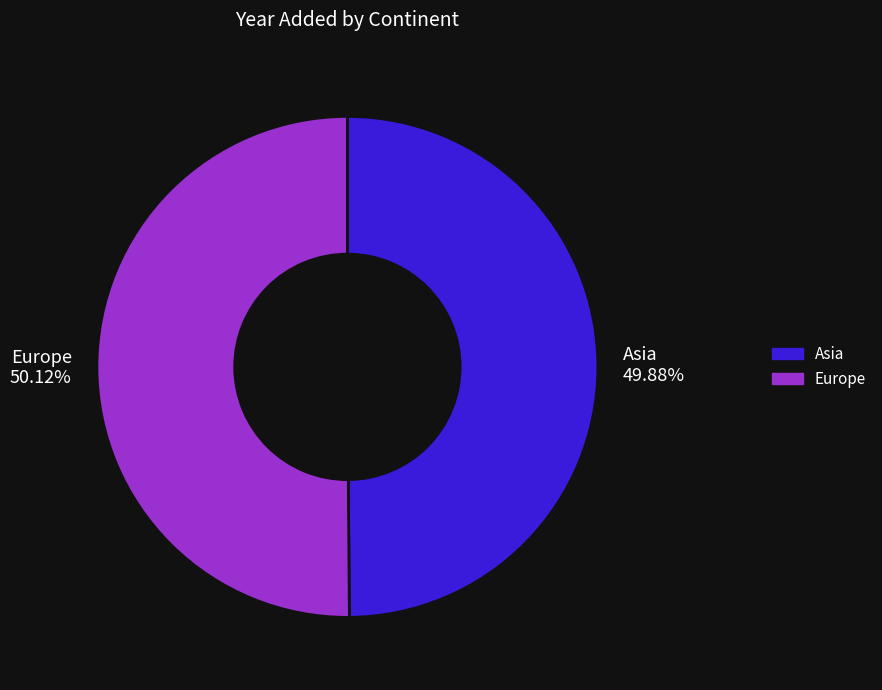

What portion of the pie excludes Asia?

50.1%